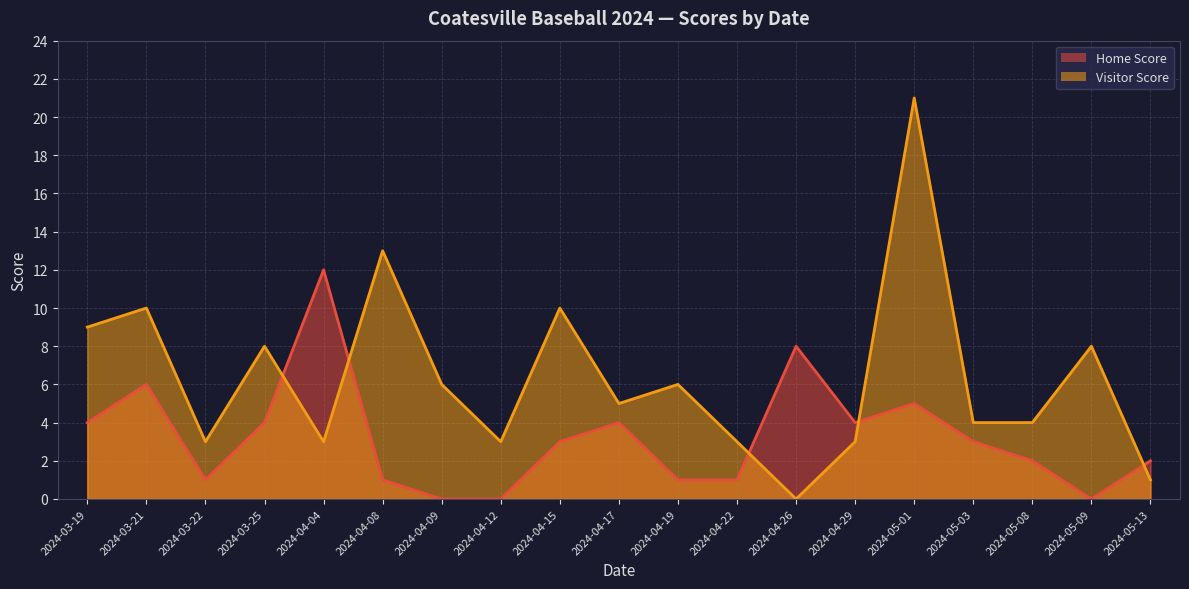

What is the sum of all Home Score values?

61